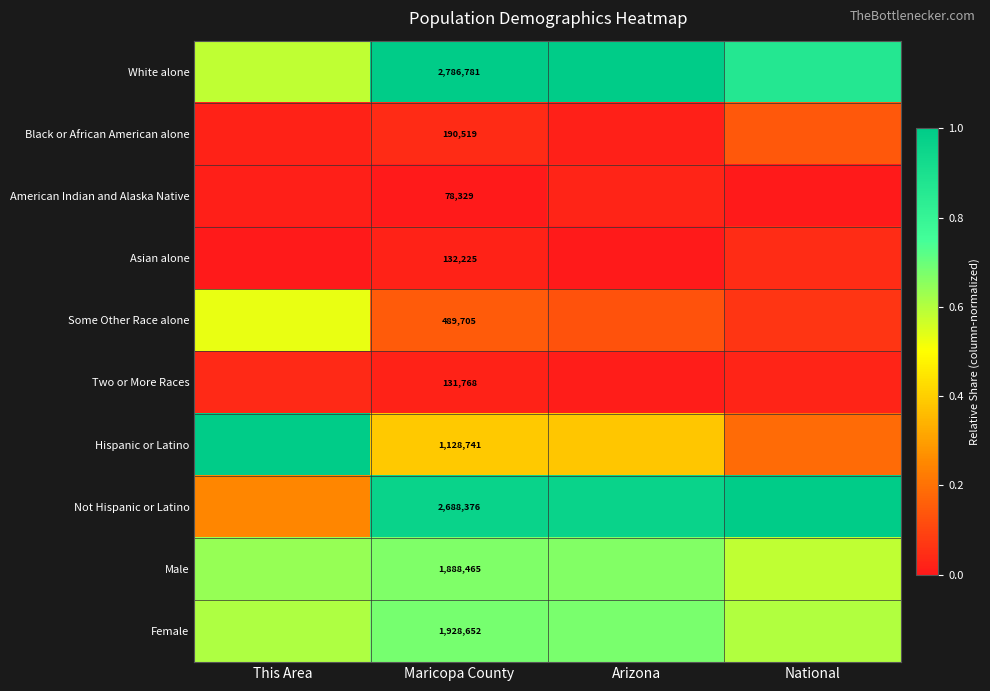

What is the difference between the maximum and minimum values in the Black or African American alone series?

0.1